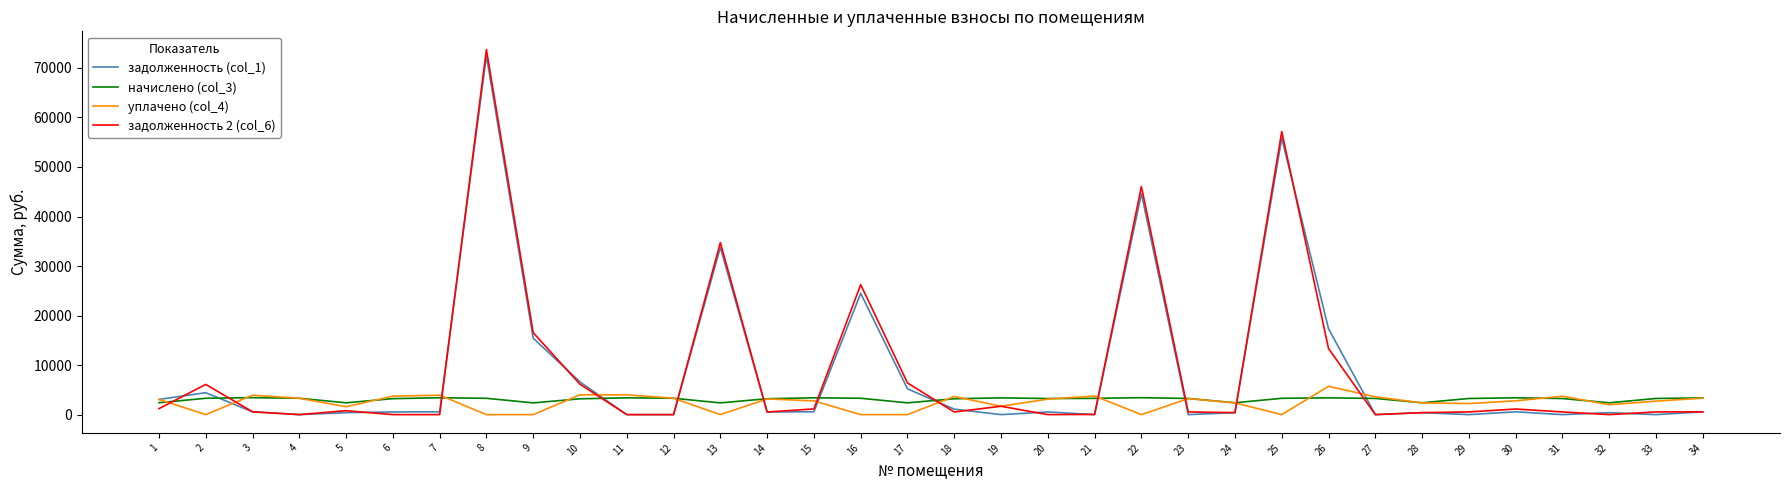

What is the maximum value shown in the chart?

73705.6